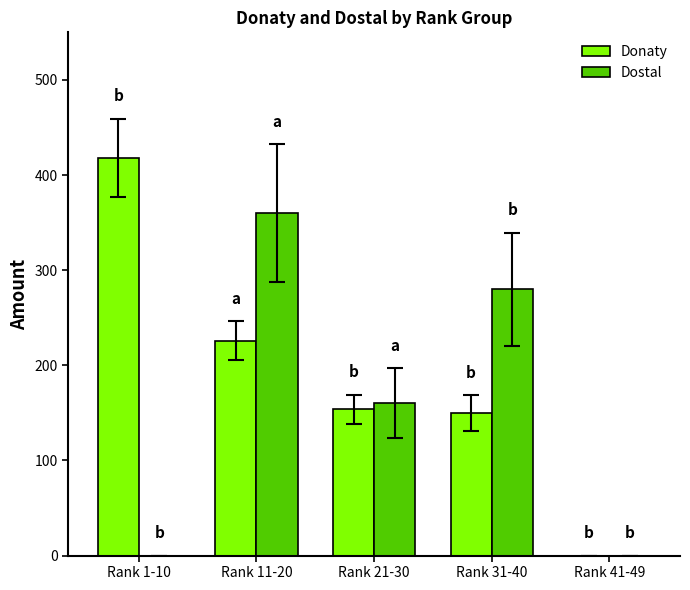

Is it true that Dostal equals 47 at Rank 21-30?

False